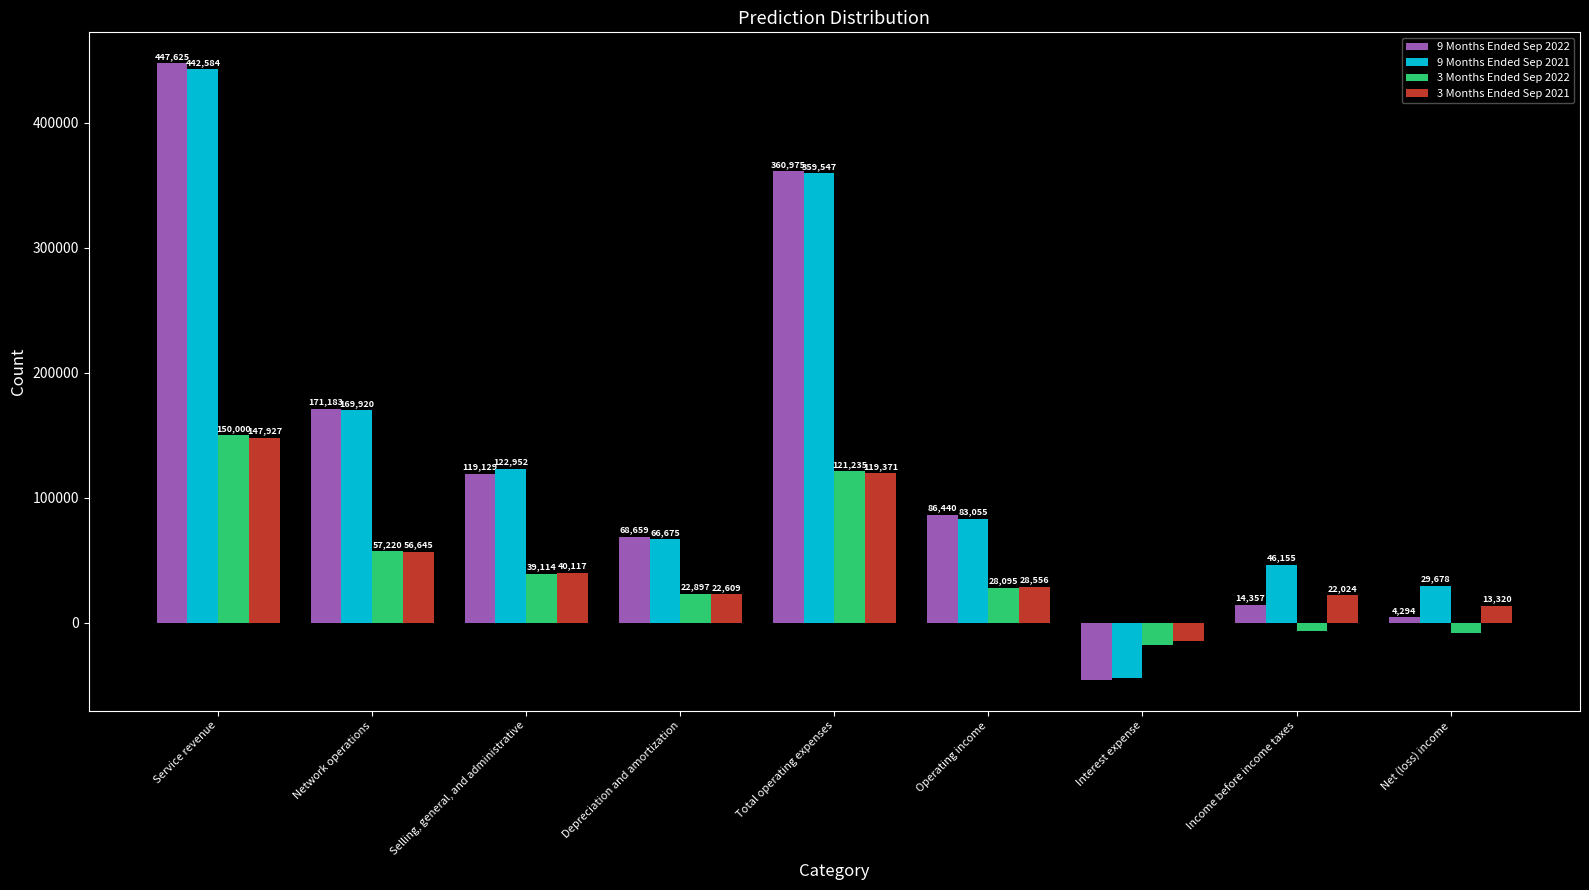

At which label does 9 Months Ended Sep 2021 reach its peak?

Service revenue